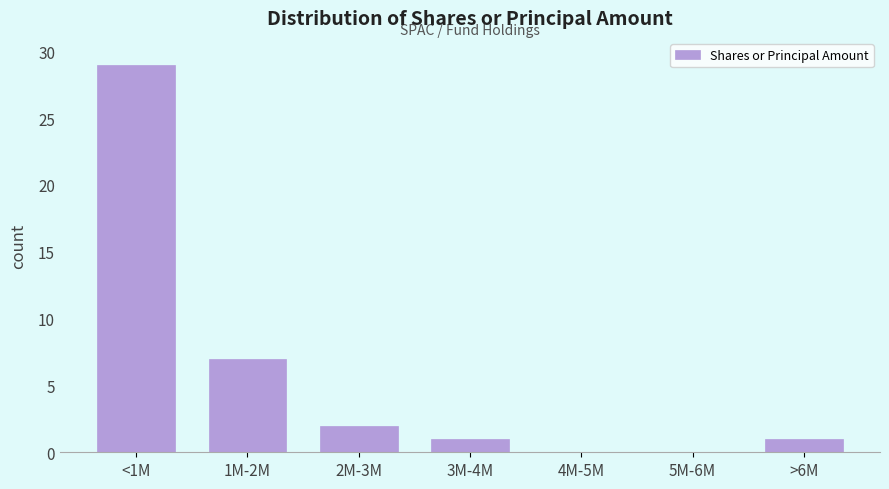

Reading right to left, what are all the values shown in this chart?

>6M=1	5M-6M=0	4M-5M=0	3M-4M=1	2M-3M=2	1M-2M=7	<1M=29